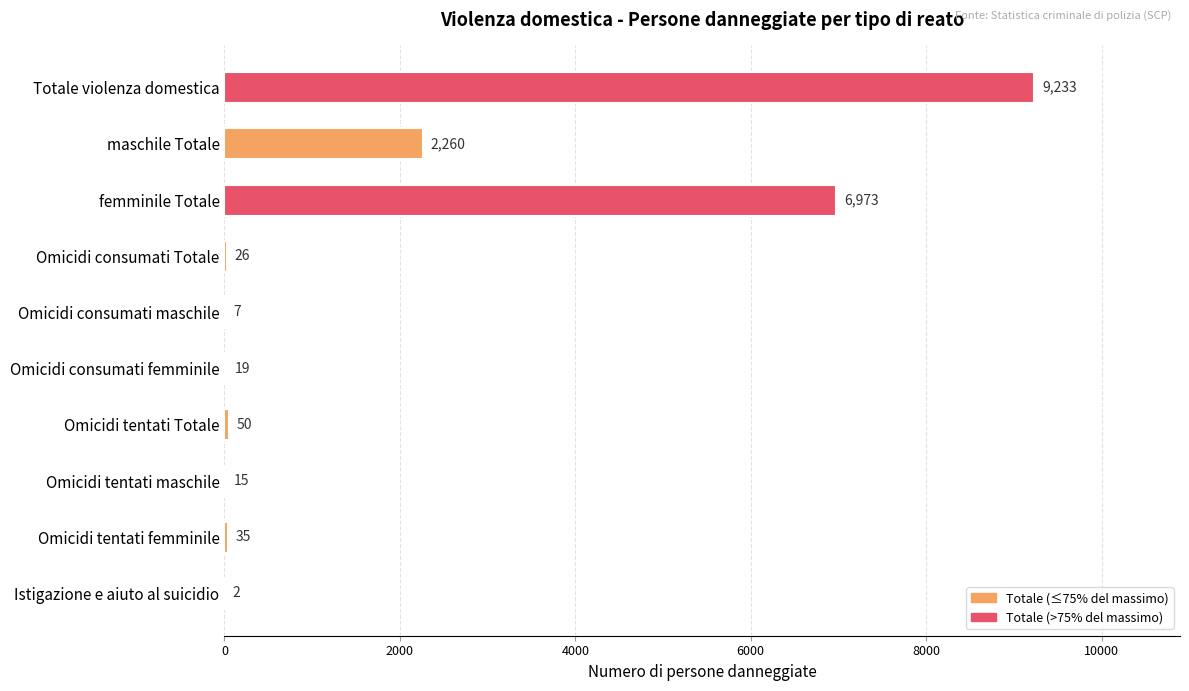

Reading bottom to top, transcribe all the data shown in this chart.

Istigazione e aiuto al suicidio=2	Omicidi tentati femminile=35	Omicidi tentati maschile=15	Omicidi tentati Totale=50	Omicidi consumati femminile=19	Omicidi consumati maschile=7	Omicidi consumati Totale=26	femminile Totale=6973	maschile Totale=2260	Totale violenza domestica=9233